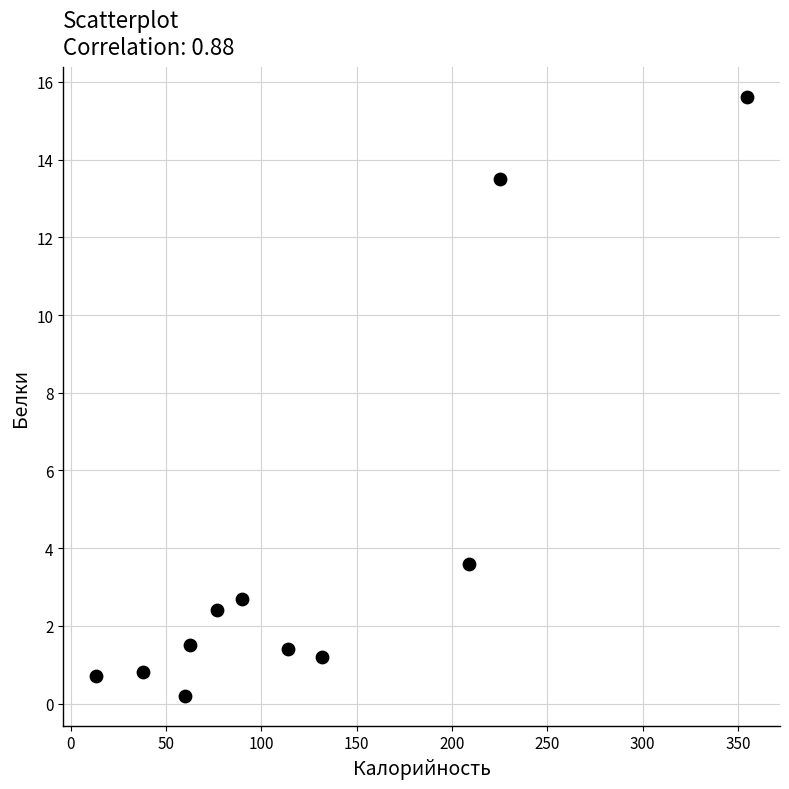

What Y value in the scatter plot is closest to 7?

3.6